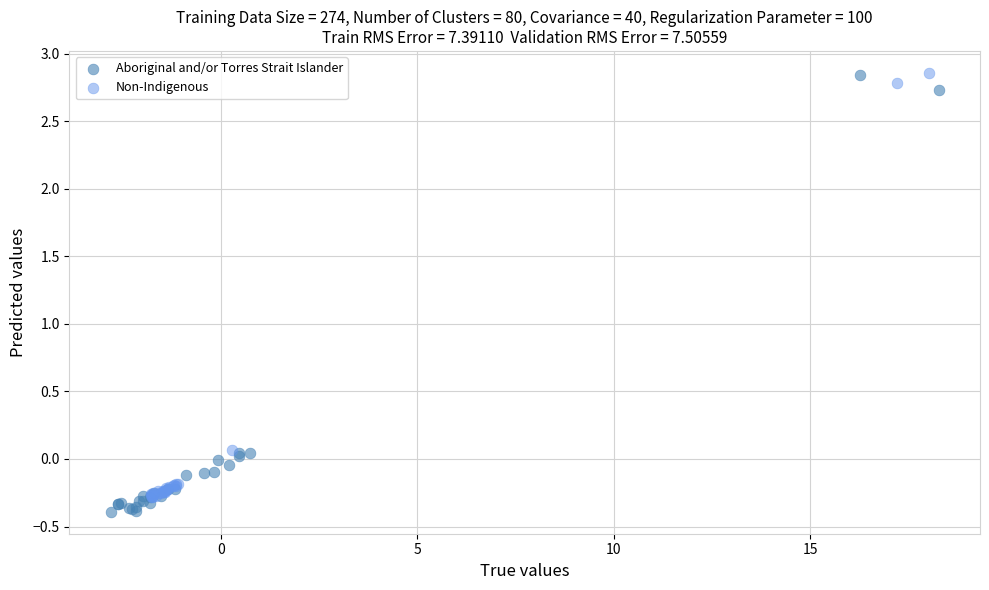

Which series has the widest spread of Y values?

Aboriginal and/or Torres Strait Islander